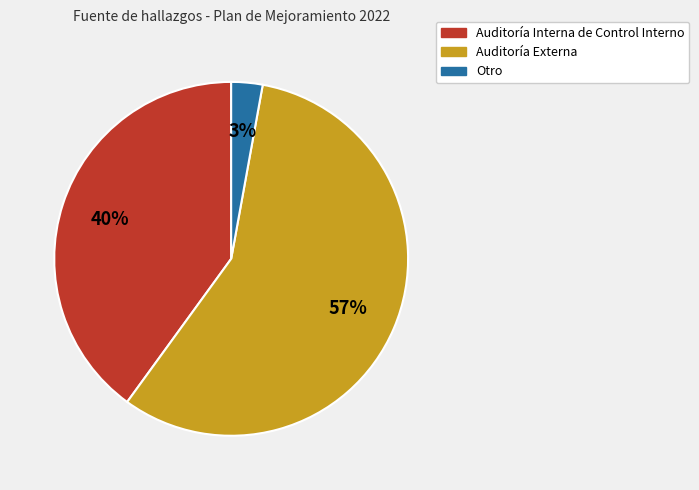

Does Auditoría Externa account for over 50% of the chart?

Yes